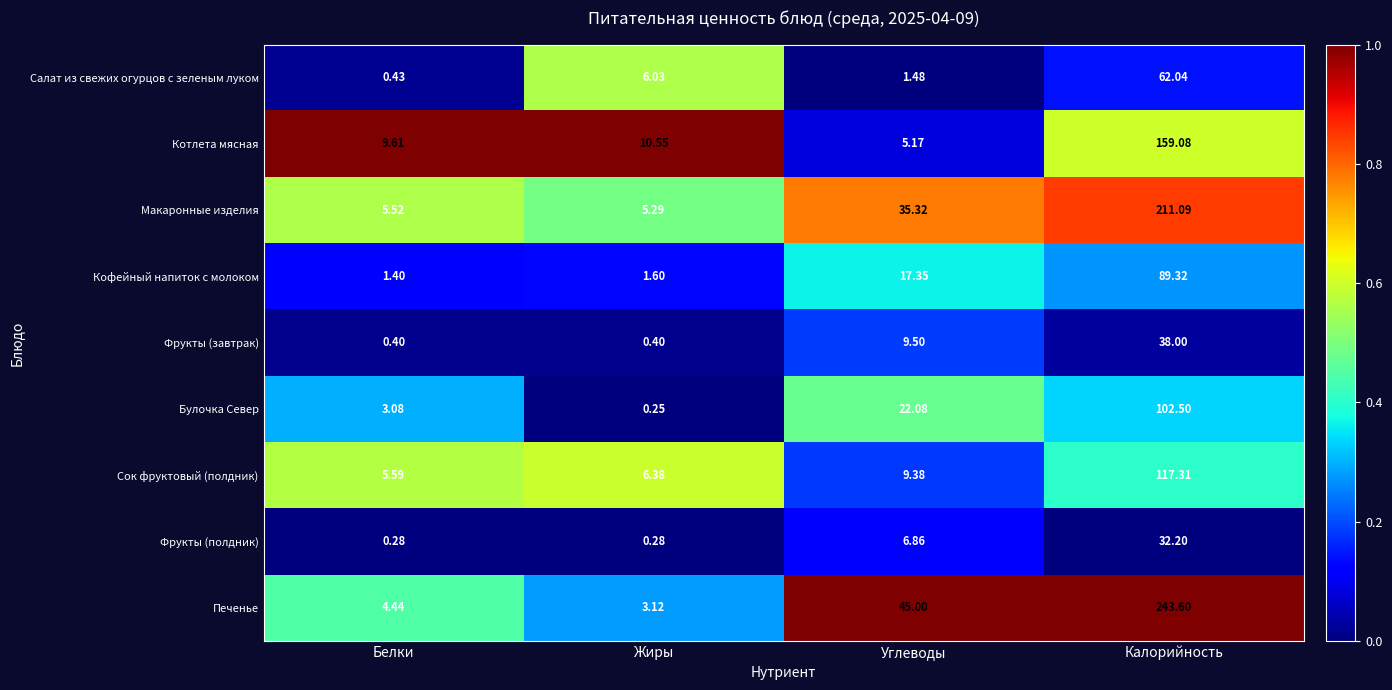

Which series has the largest total across all categories?

Печенье